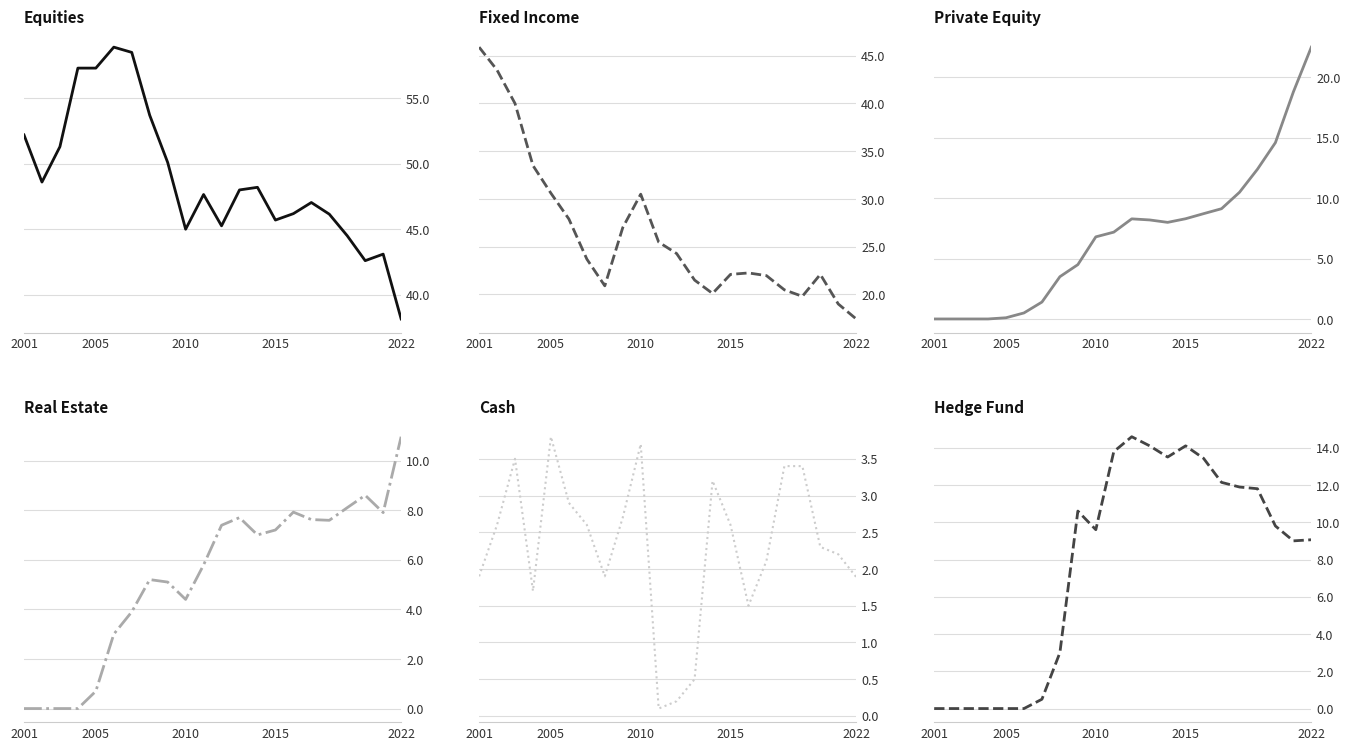

Count the number of categories in the chart.

22